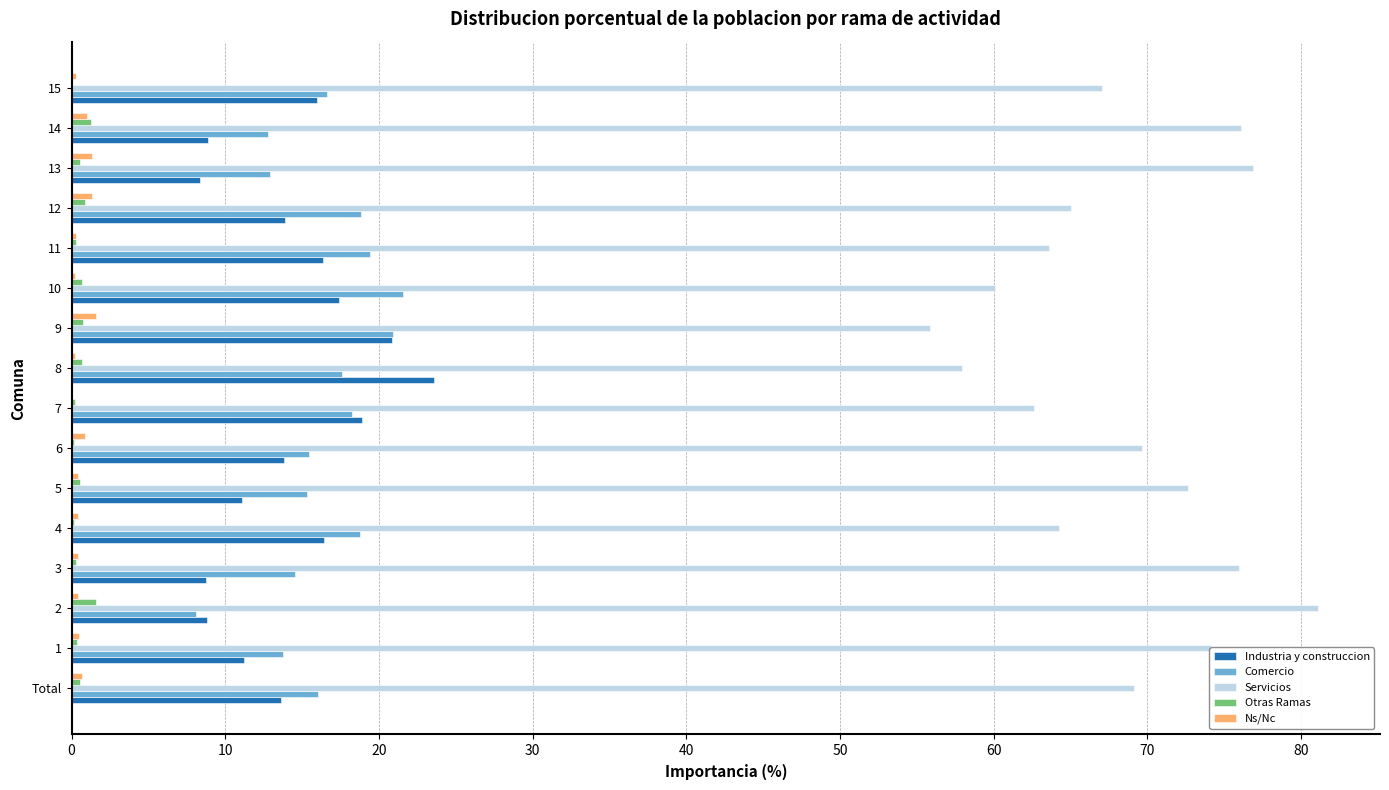

What are all the series names shown in the legend?

Industria y construccion, Comercio, Servicios, Otras Ramas, Ns/Nc